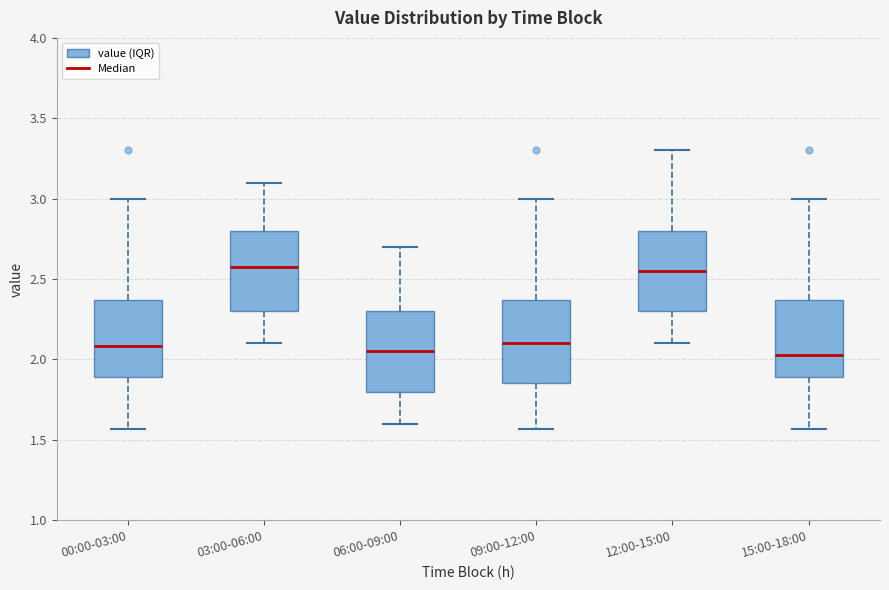

Reading left to right, transcribe this box plot: for each box, give where its median line is, the range the box spans, and where its two whiskers end, as read against the y-axis. The values are not printed on the chart, so give them approximately, as read against the axis.

00:00-03:00: median 2.10, box 1.90 to 2.35, whiskers 1.55 to 3.00
03:00-06:00: median 2.60, box 2.30 to 2.80, whiskers 2.10 to 3.10
06:00-09:00: median 2.05, box 1.80 to 2.30, whiskers 1.60 to 2.70
09:00-12:00: median 2.10, box 1.85 to 2.35, whiskers 1.55 to 3.00
12:00-15:00: median 2.55, box 2.30 to 2.80, whiskers 2.10 to 3.30
15:00-18:00: median 2.05, box 1.90 to 2.35, whiskers 1.55 to 3.00